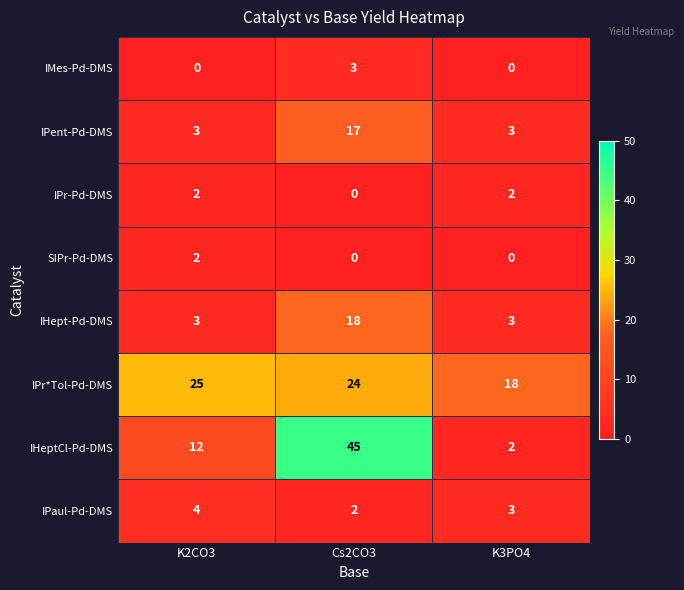

What is the sum of the IHept-Pd-DMS values at K3PO4 and Cs2CO3?

21